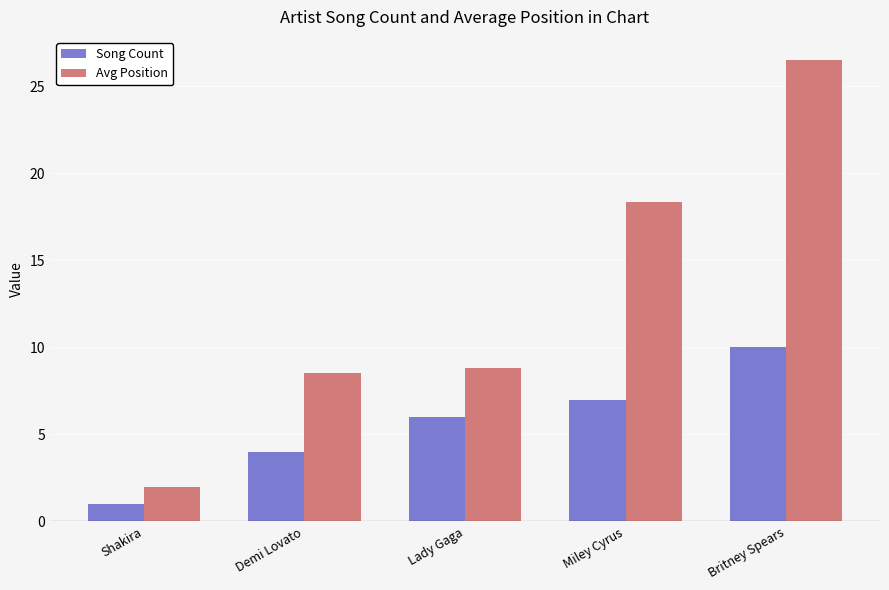

At which label does Avg Position first exceed 8?

Demi Lovato